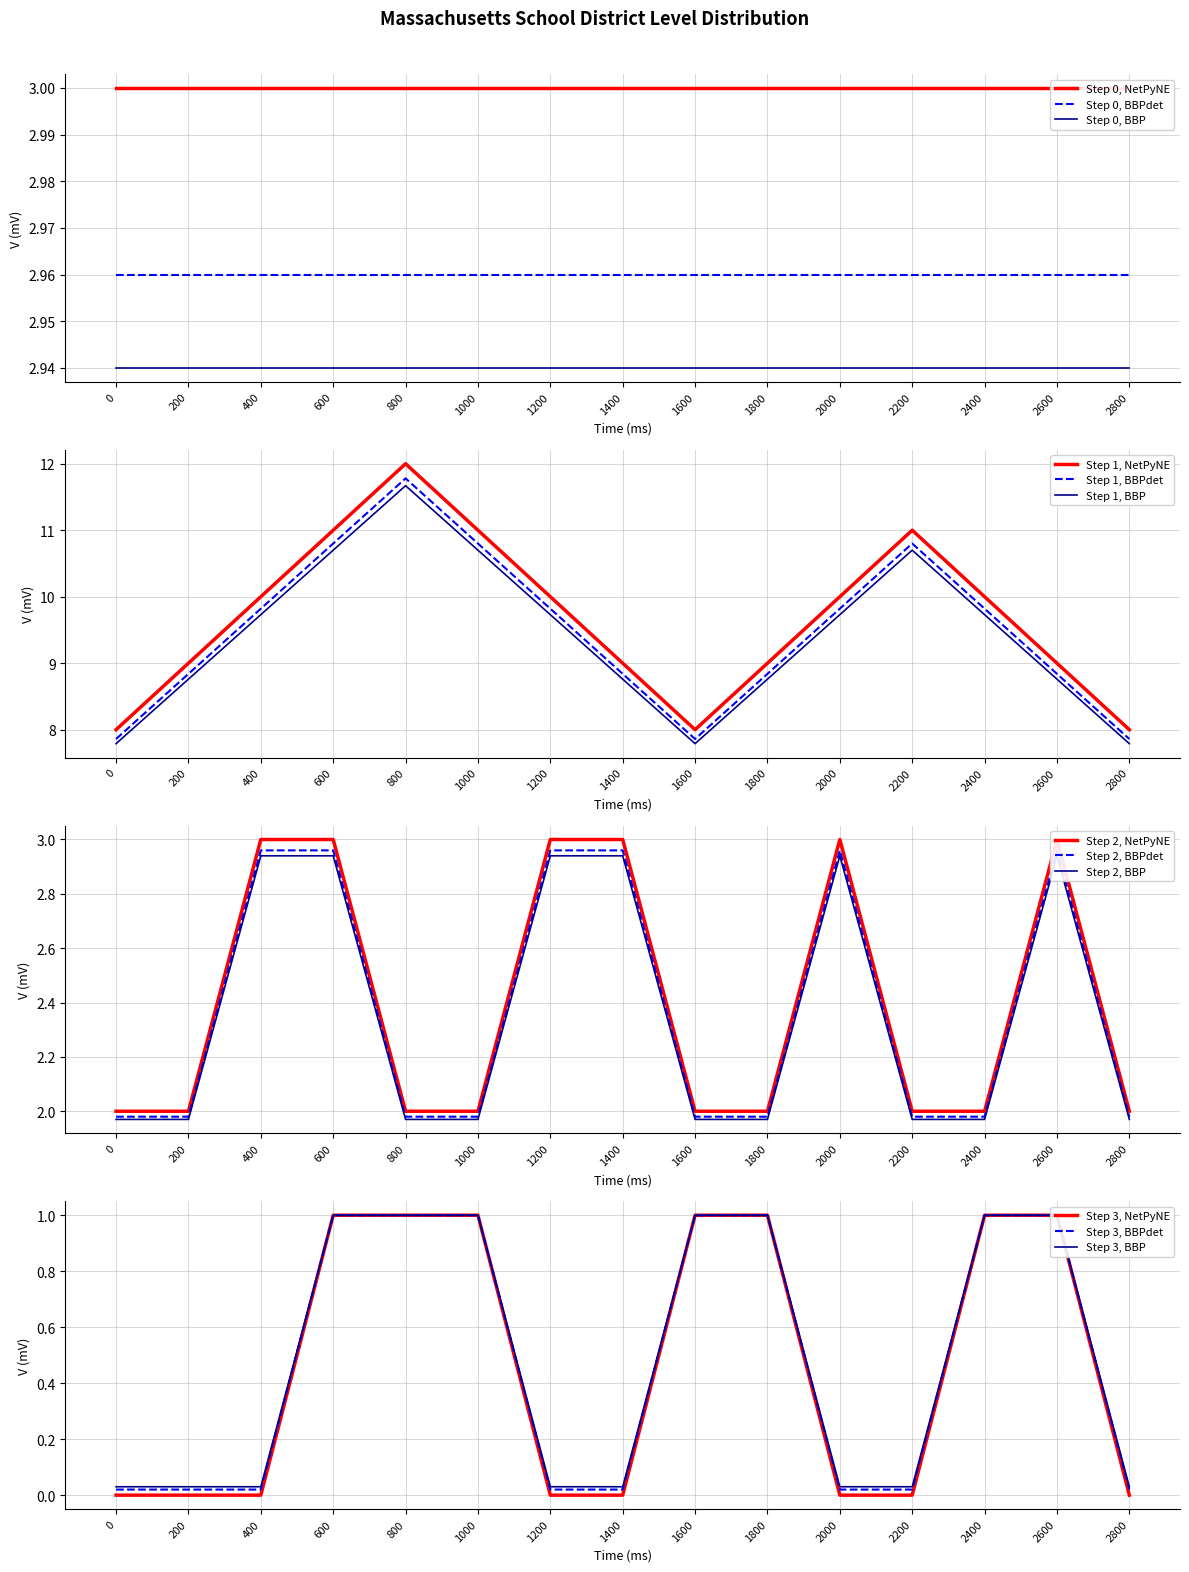

True or false: Level 3 Count and Level 4 Count cross at least once.

False